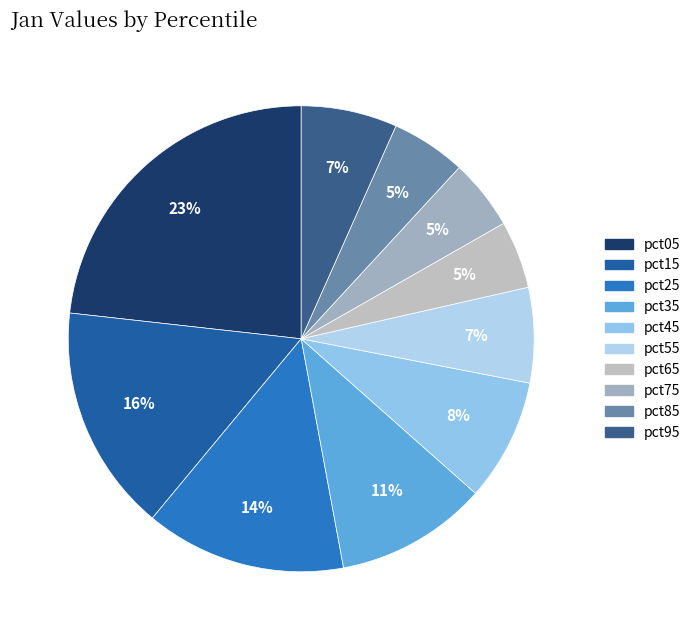

How many slices are in this pie chart?

10